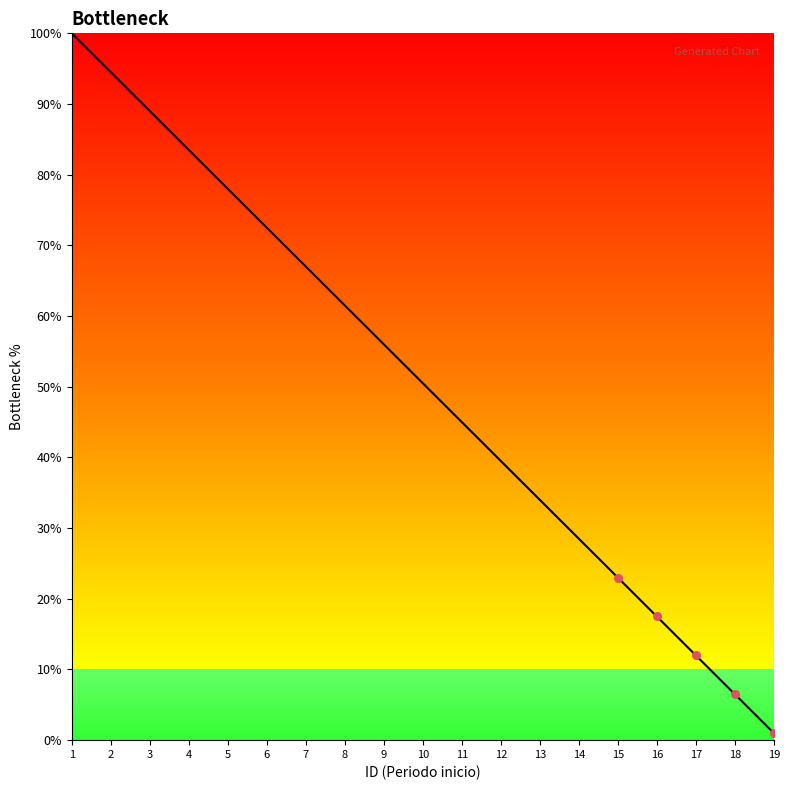

What is the change in value from 7 to 15?

-44.0